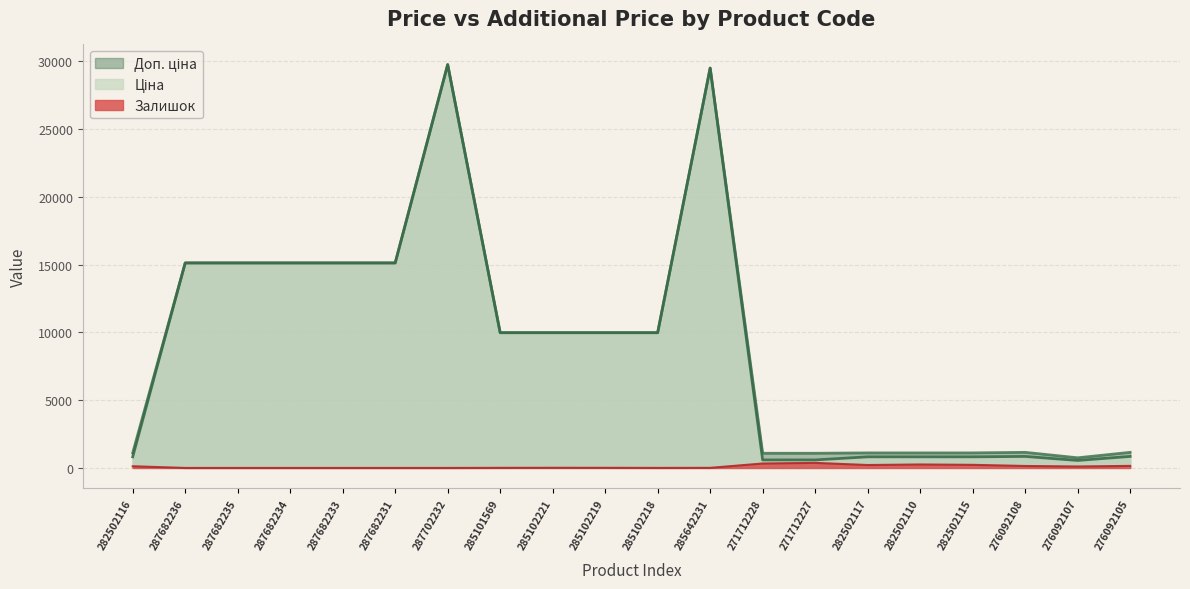

What is the label of the 17th point from the left?

282502115